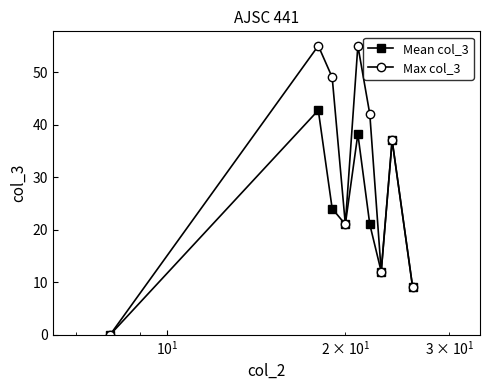

Reading left to right, list all the values displayed in this chart.

Mean col_3: 0.0	42.7	24.0	21.0	38.2	21.0	12.0	37.0	9.0
Max col_3: 0.0	55.0	49.0	21.0	55.0	42.0	12.0	37.0	9.0